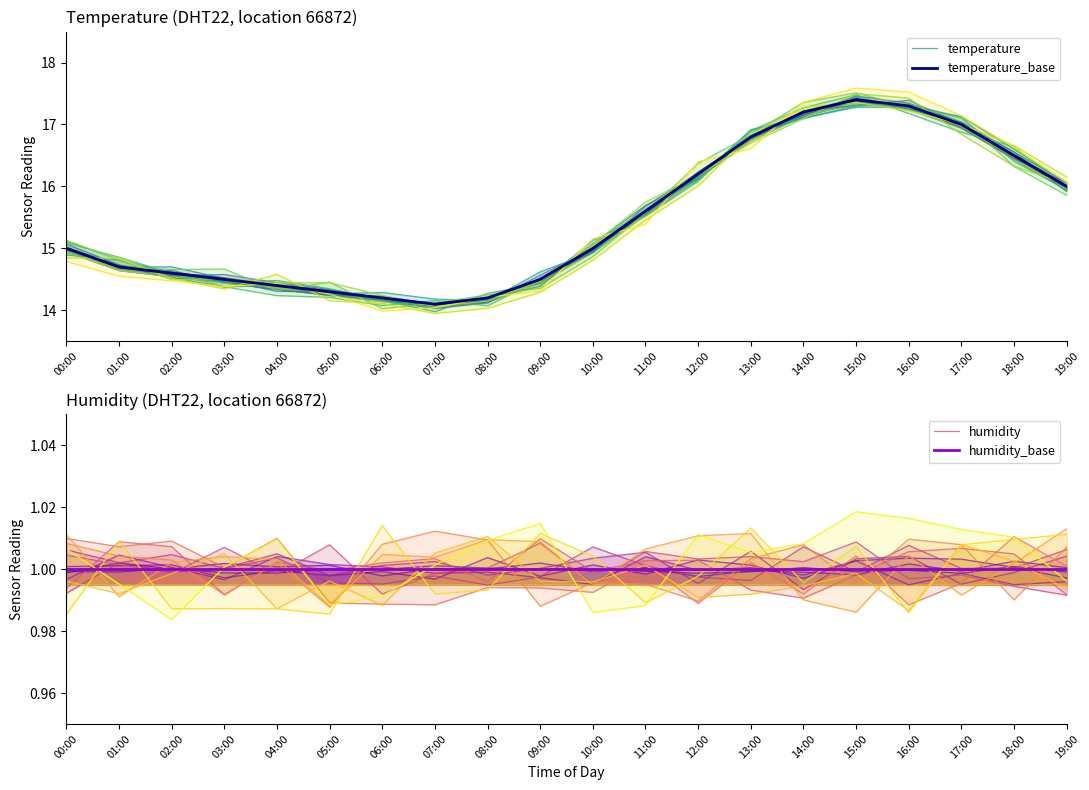

At which label does temperature first exceed 15?

10:00